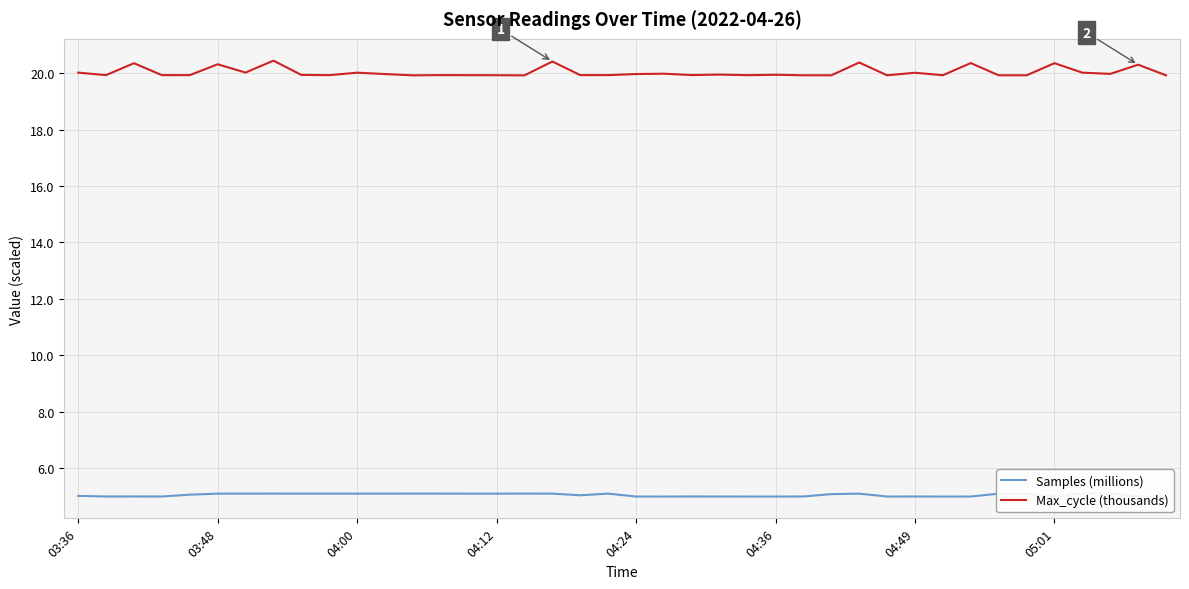

What is the lowest value of the Max_cycle (thousands) series?

19.9